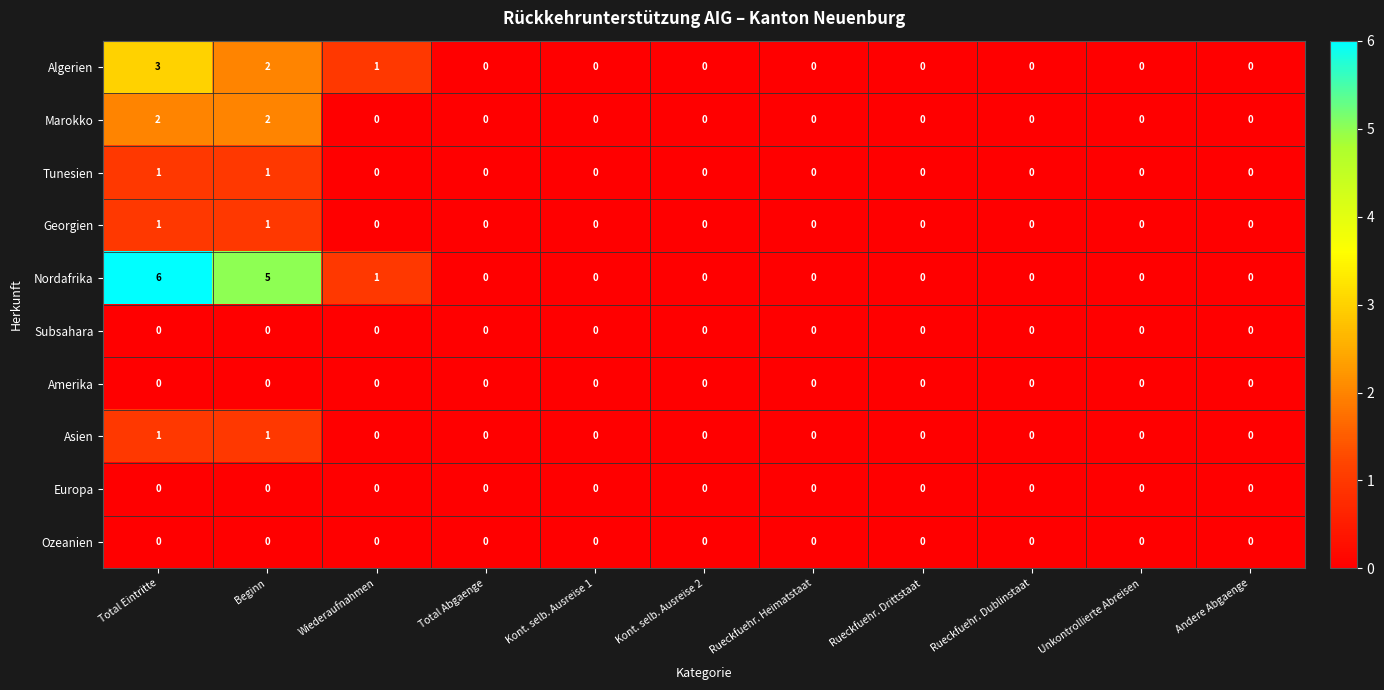

At which category is the sum across all series the highest?

Total Eintritte